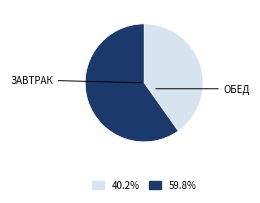

Is there a majority slice in this chart?

Yes